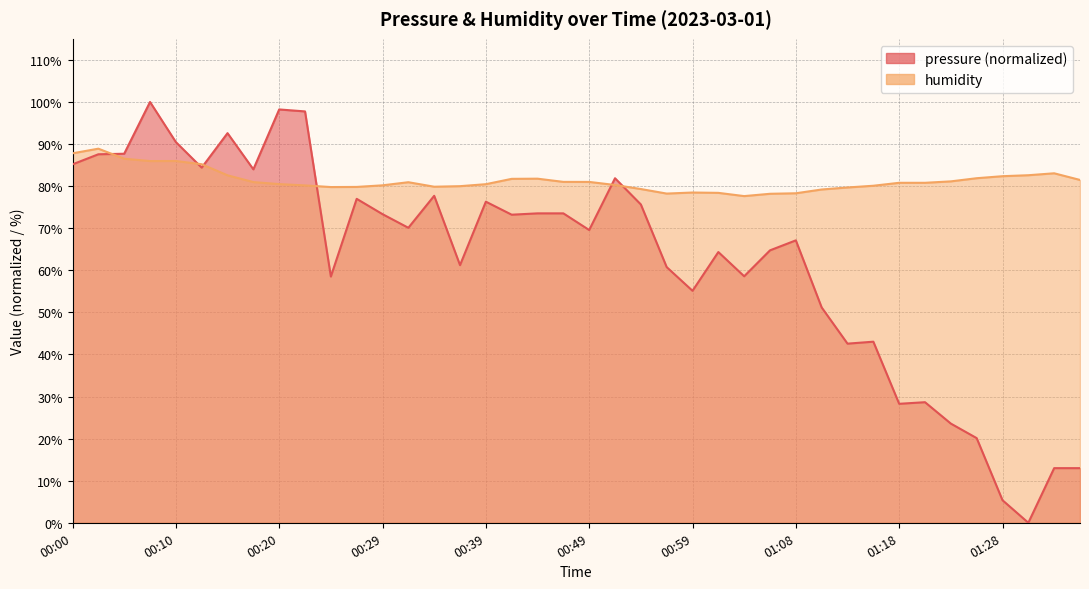

Where is the first local maximum for pressure?

00:08